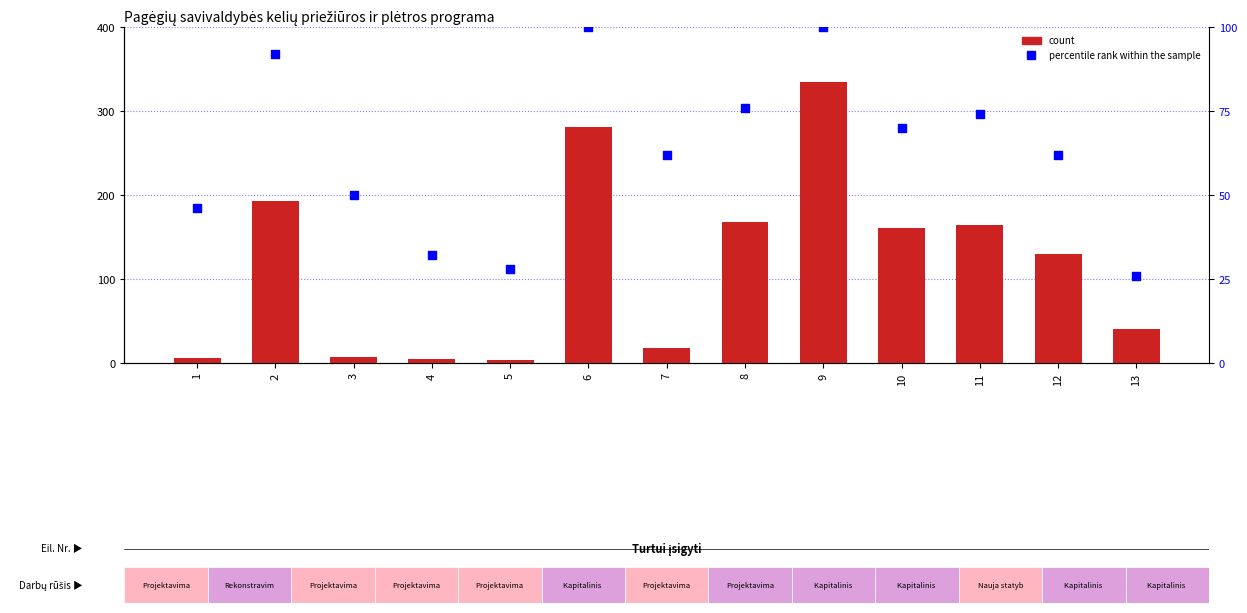

At how many categories does at least one series exceed 93?

7